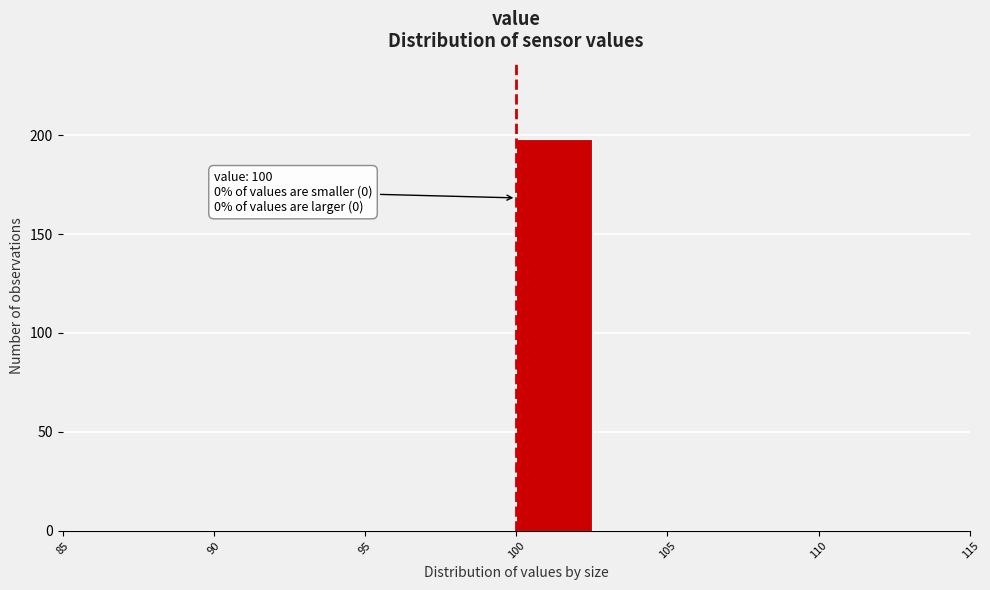

Over which range of the x-axis is the bar tallest?

100.0 to 102.5